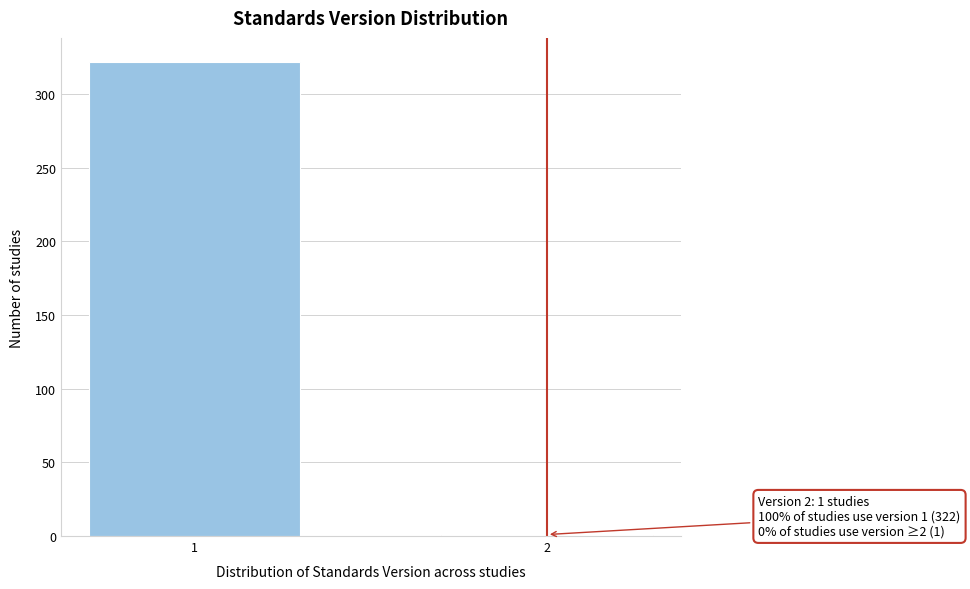

Reading left to right, transcribe all the data shown in this chart.

1=322	2=1